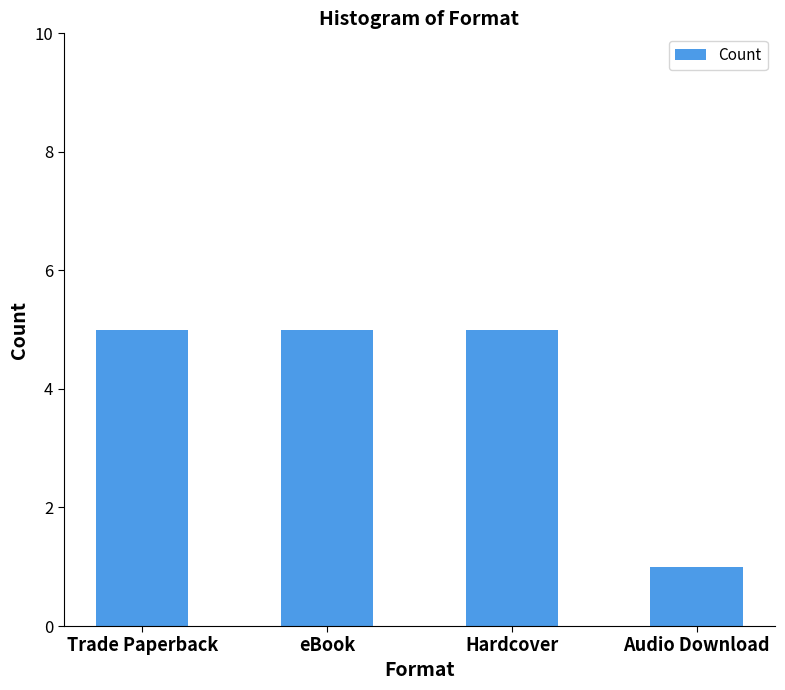

Which has a higher value, Audio Download or Hardcover?

Hardcover